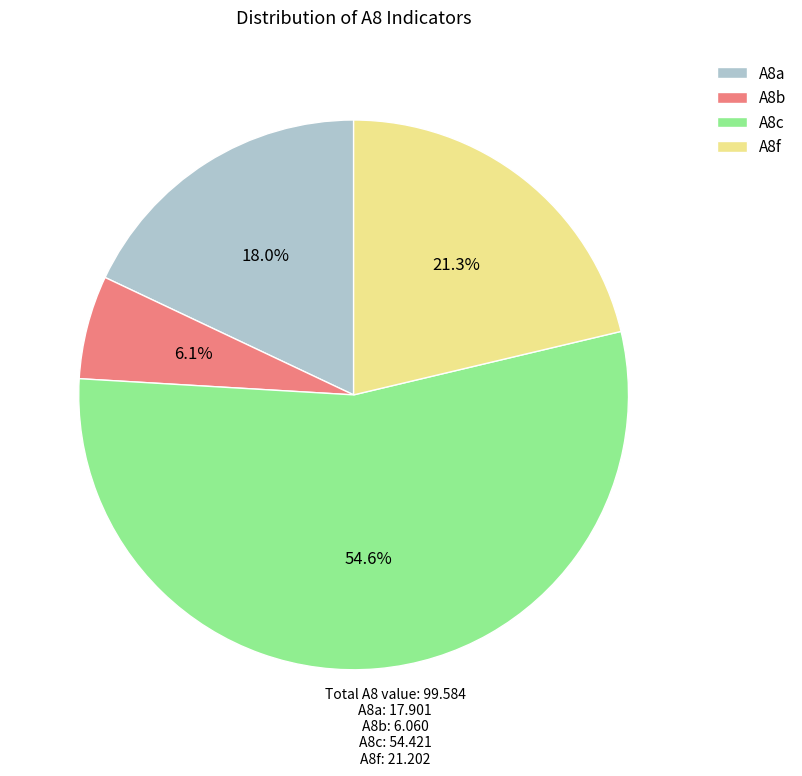

True or false: A8b accounts for 11% of the total.

False